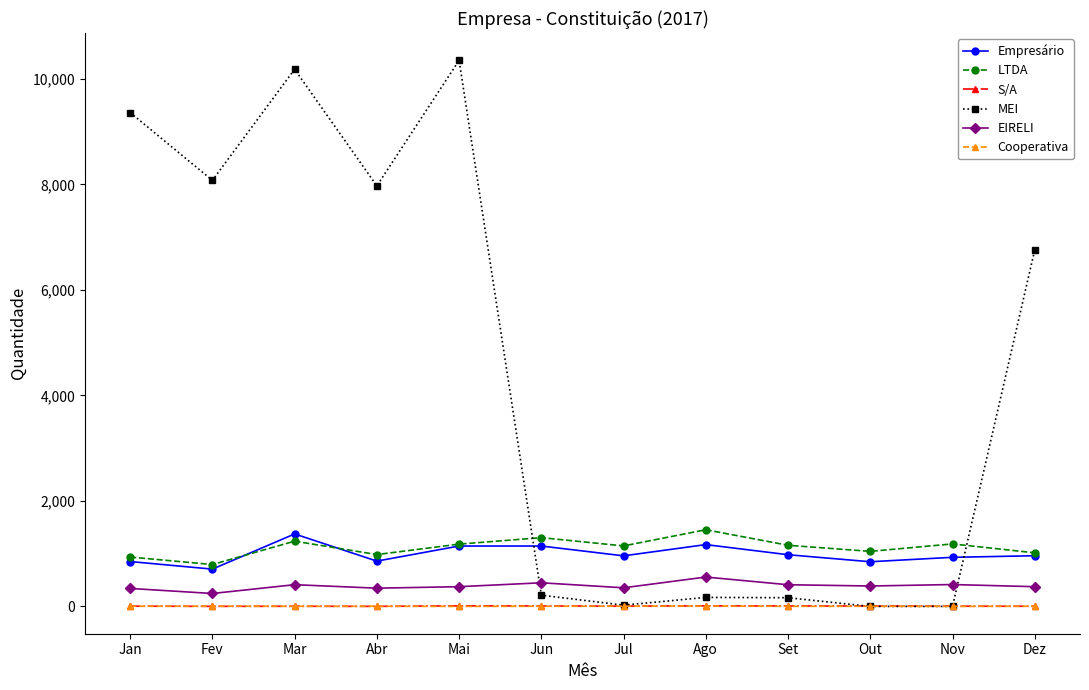

Which series changed the most between Out and Dez?

MEI